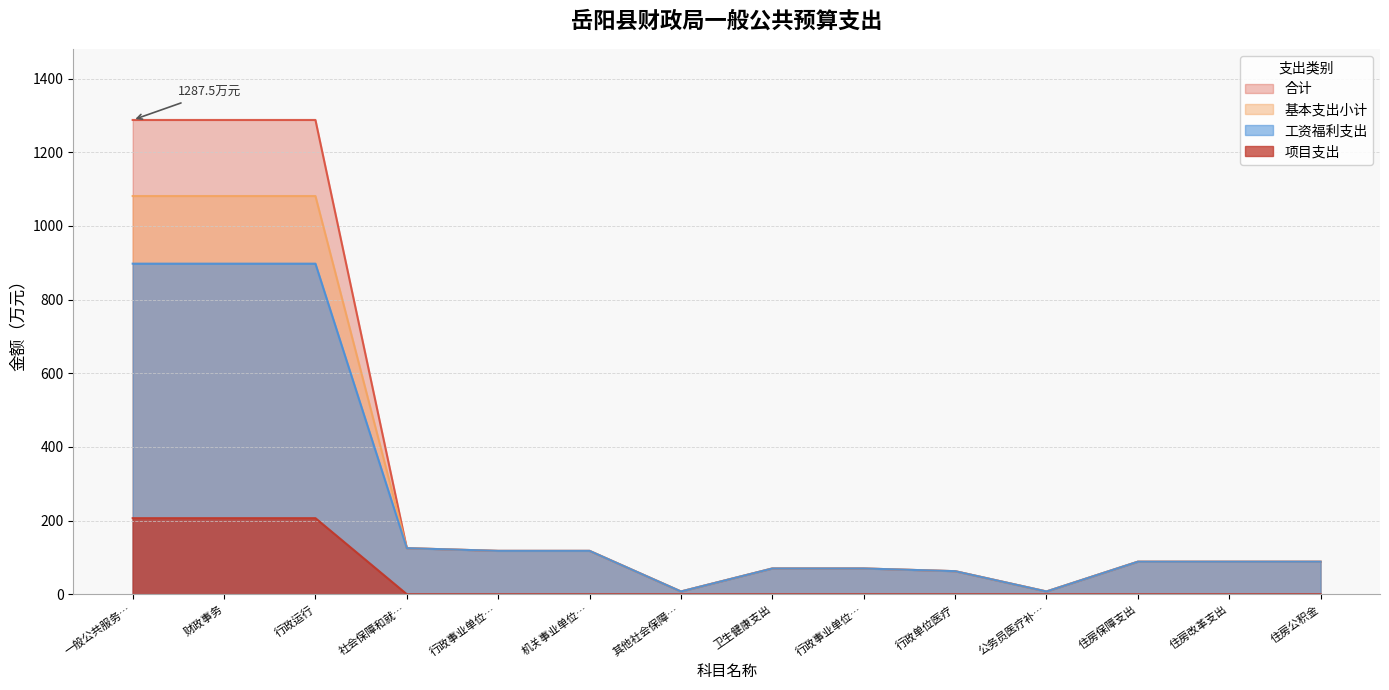

Reading left to right, list all the values displayed in this chart.

合计: 1287.5	1287.5	1287.5	125.0	117.6	117.6	7.4	69.8	69.8	62.5	7.4	88.2	88.2	88.2
基本支出小计: 1081.0	1081.0	1081.0	125.0	117.6	117.6	7.4	69.8	69.8	62.5	7.4	88.2	88.2	88.2
工资福利支出: 897.4	897.4	897.4	125.0	117.6	117.6	7.4	69.8	69.8	62.5	7.4	88.2	88.2	88.2
项目支出: 206.5	206.5	206.5	0.0	0.0	0.0	0.0	0.0	0.0	0.0	0.0	0.0	0.0	0.0